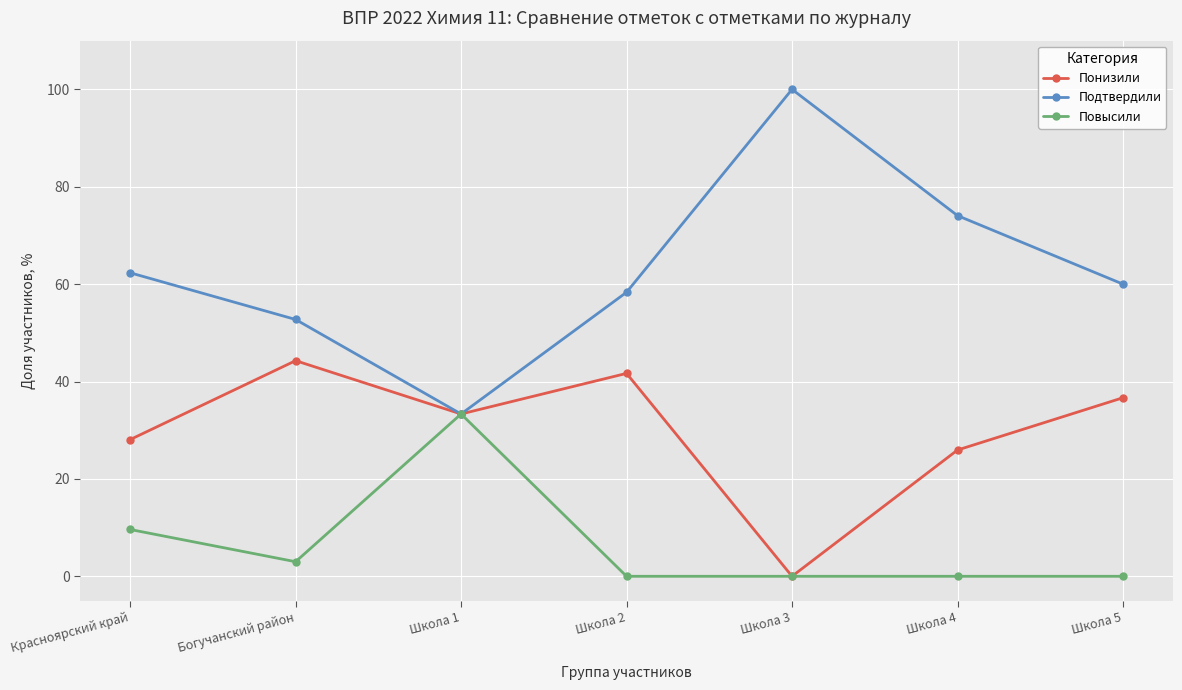

Count the number of data series in this chart.

3